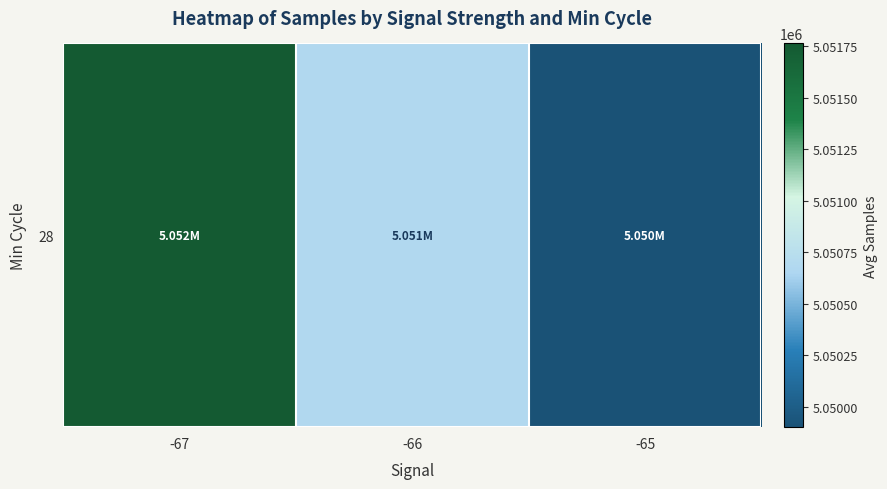

List the labels in order of value, smallest first.

-65, -66, -67